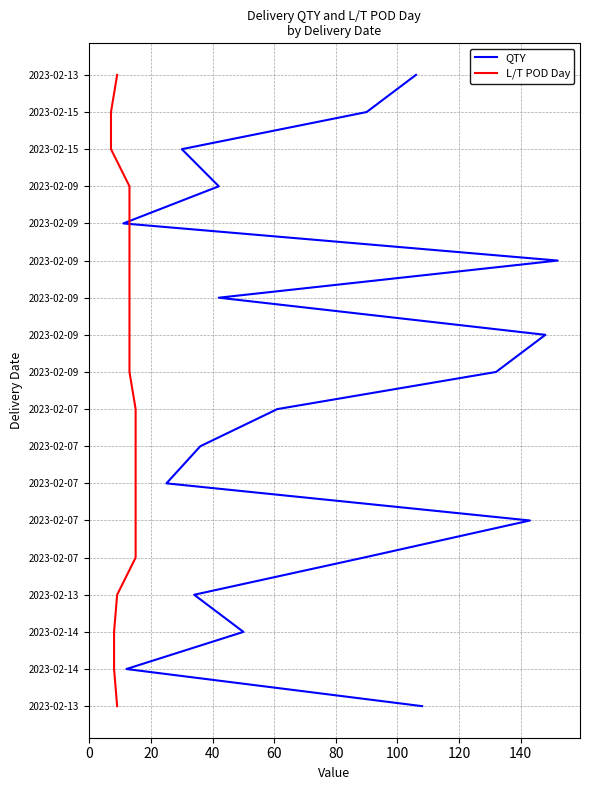

What position from the right is 140?

10